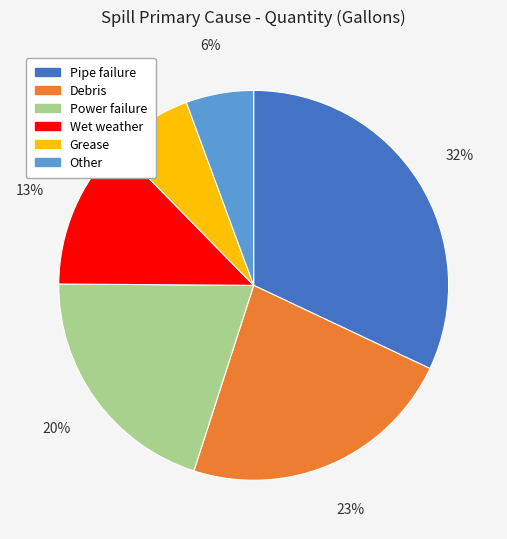

Count the number of slices in the pie.

6